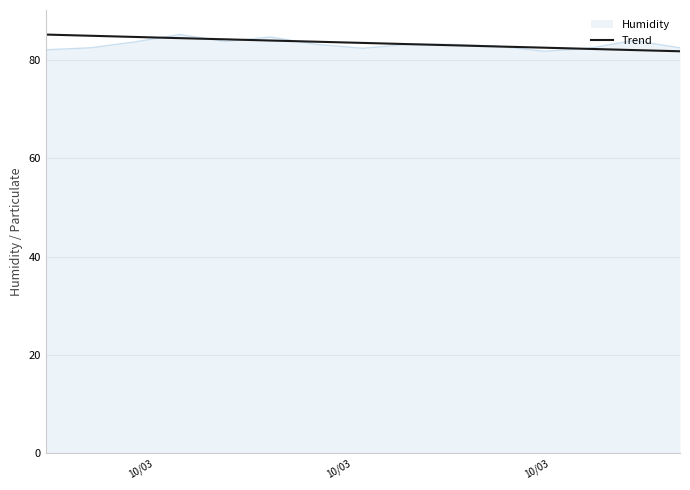

What is the smallest value displayed?

81.8